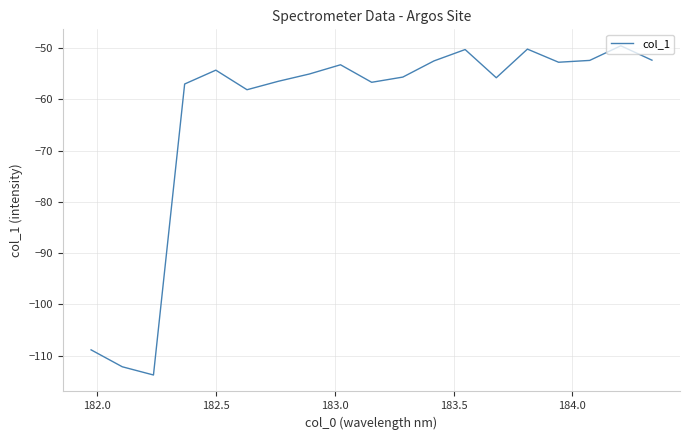

What is the sum of all values?

-1197.4